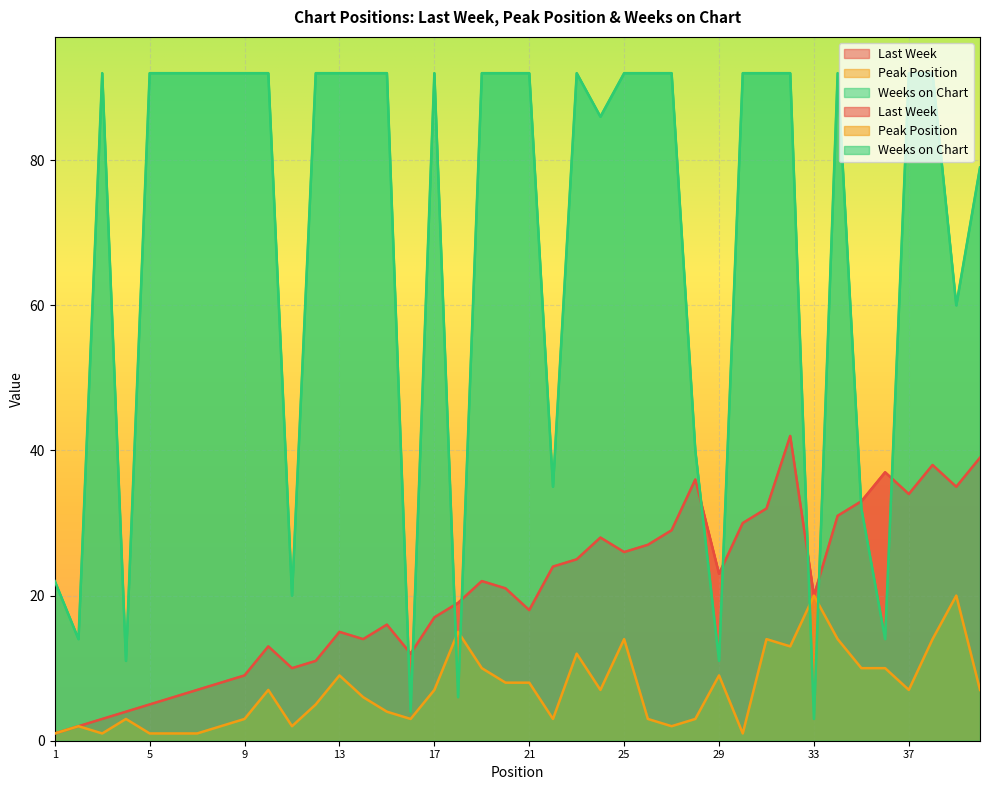

True or false: Peak Position and Weeks on Chart cross at least once.

True